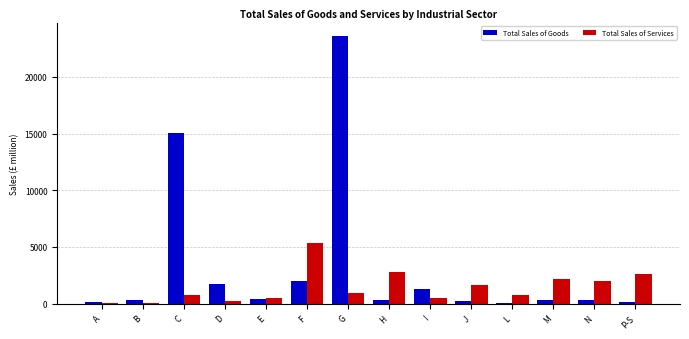

What is the greatest value displayed?

23601.2